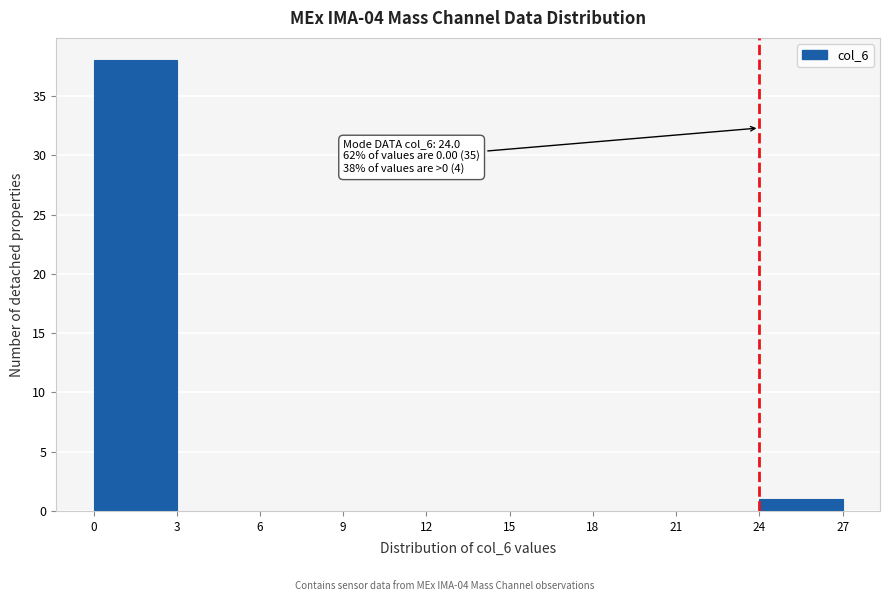

Over which range of the x-axis is the bar tallest?

0 to 3